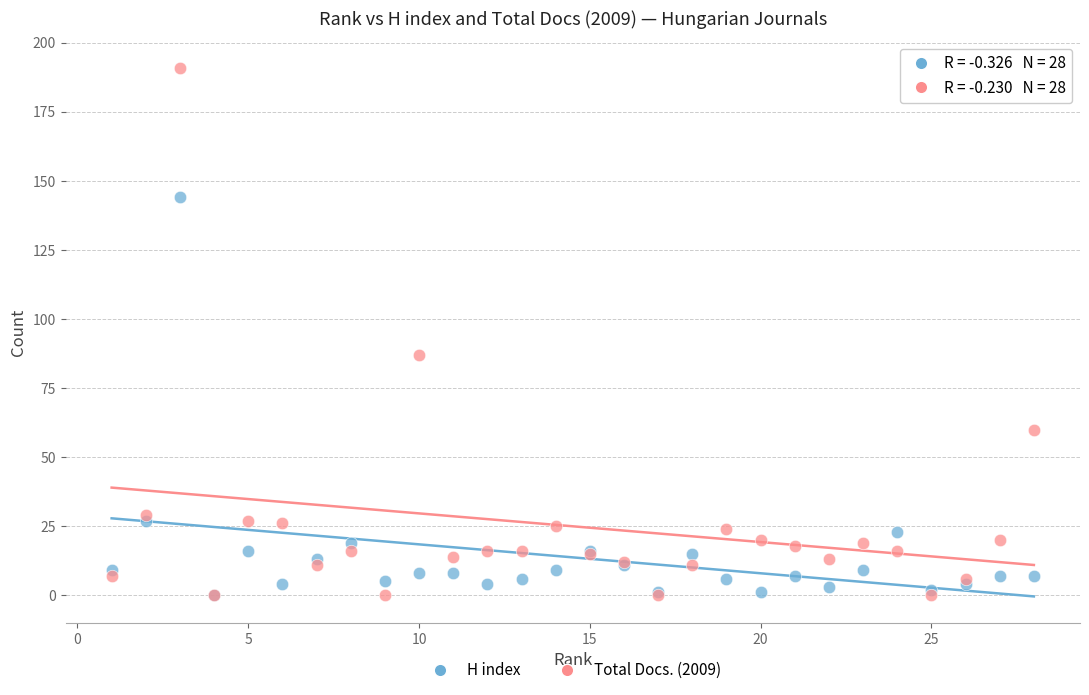

In the H index series, what Y value is closest to 72?

27